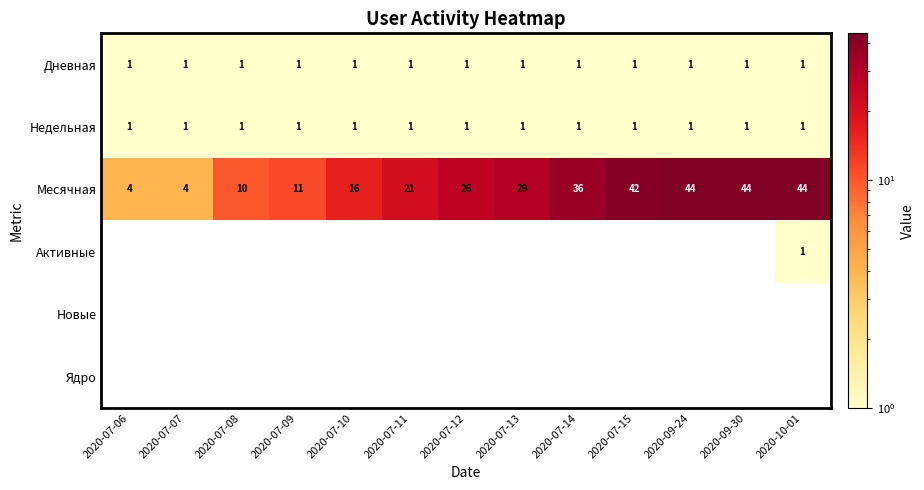

What is the maximum value for Месячная?

44